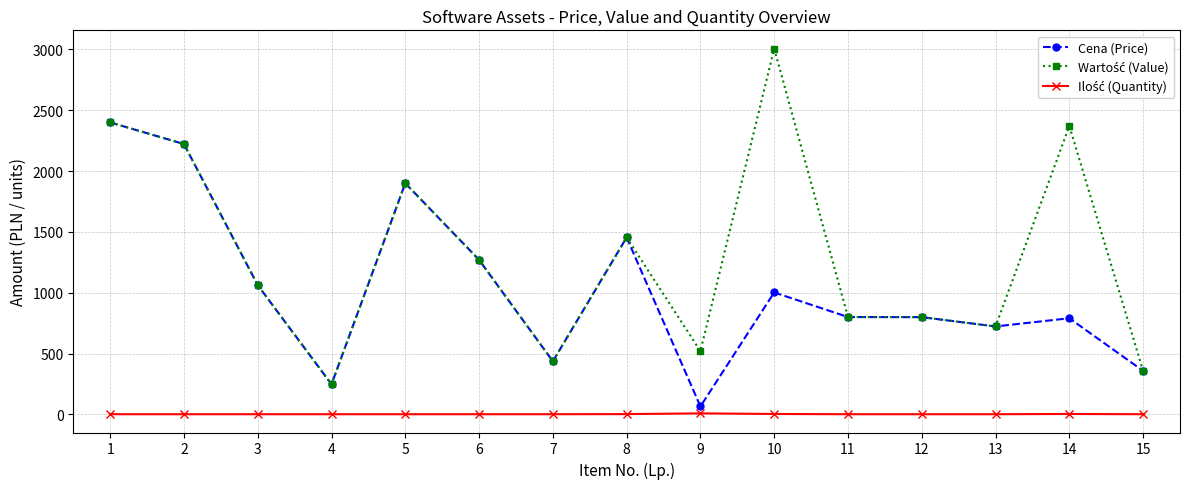

What is the greatest value displayed?

3006.6